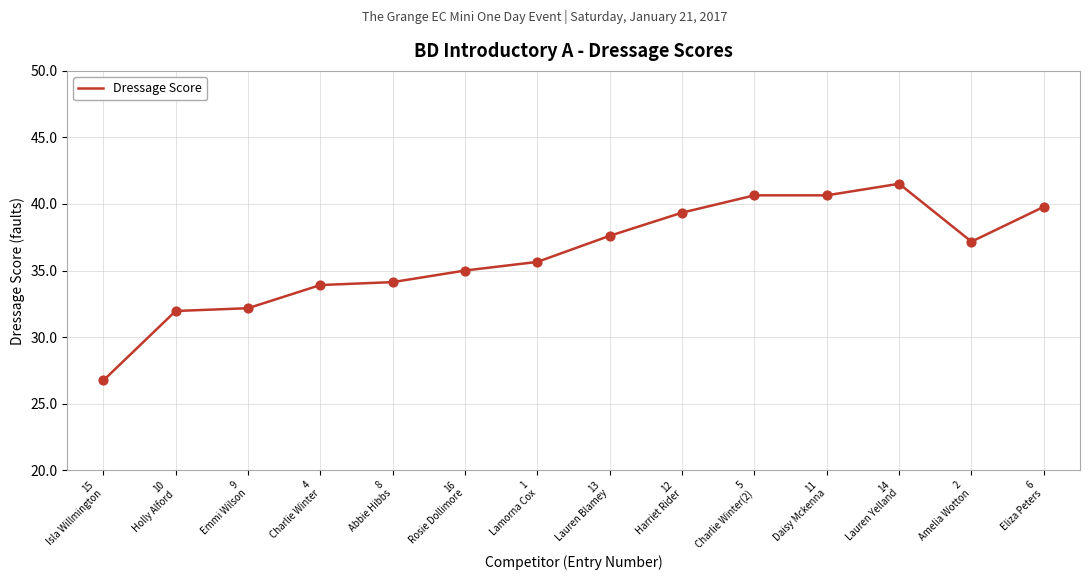

What is the change in value from 15
Isla Willmington to 1
Lamorna Cox?

+8.9